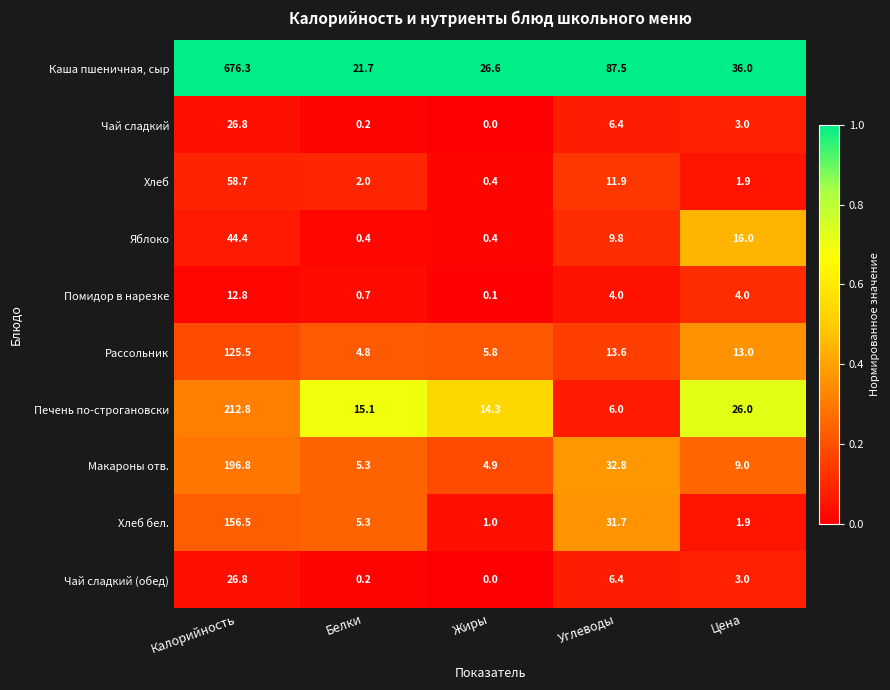

Which series changed the most between Калорийность and Белки?

Каша пшеничная, сыр